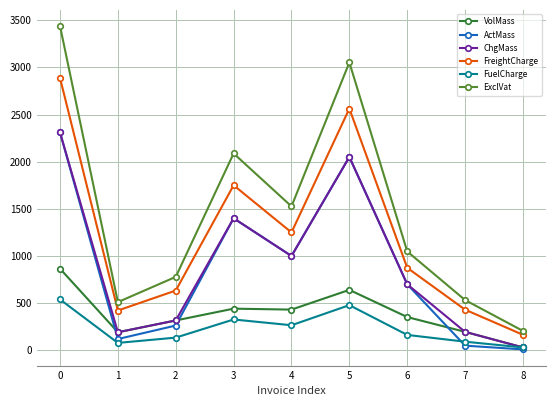

How many data points does each series have?

9